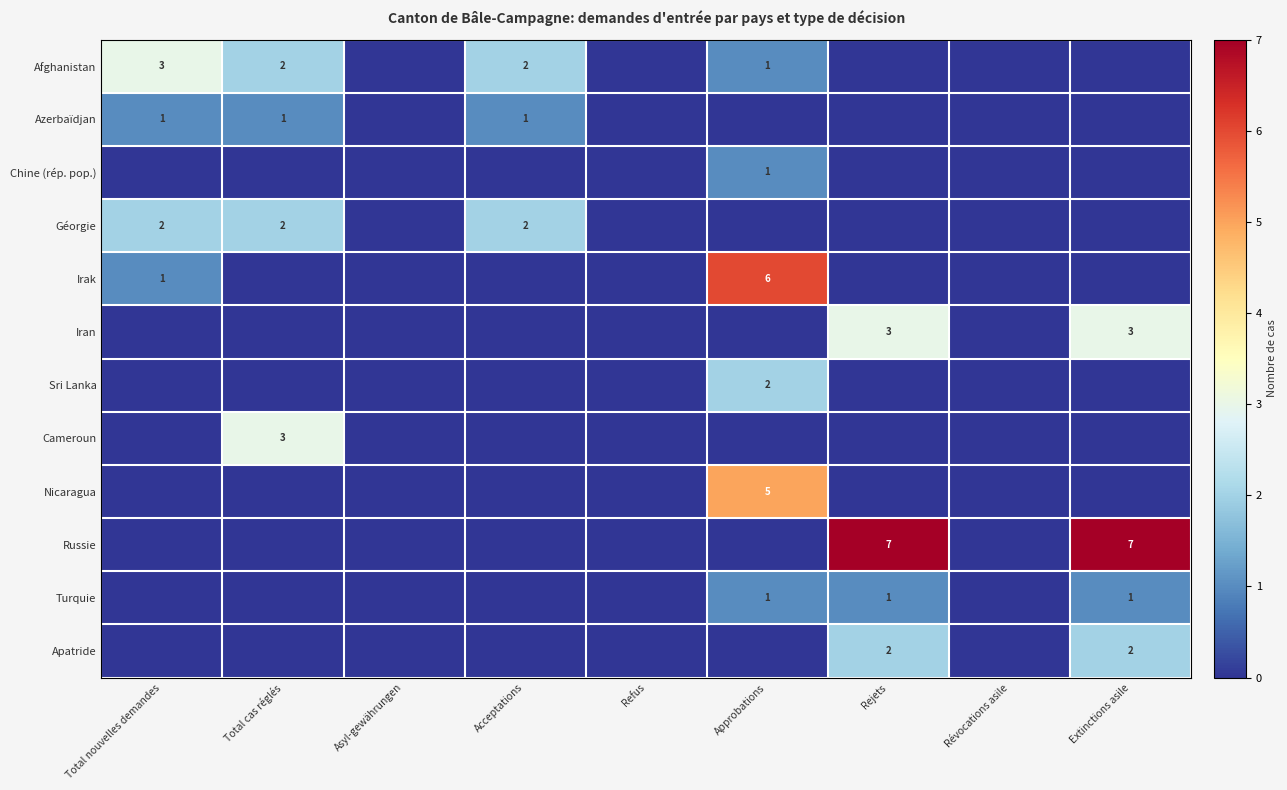

Is it true that Russie equals 7 at Rejets?

True